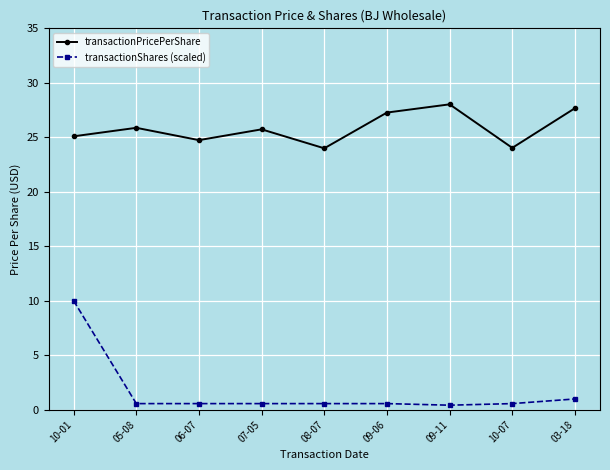

What is the label of the 4th point from the left?

07-05